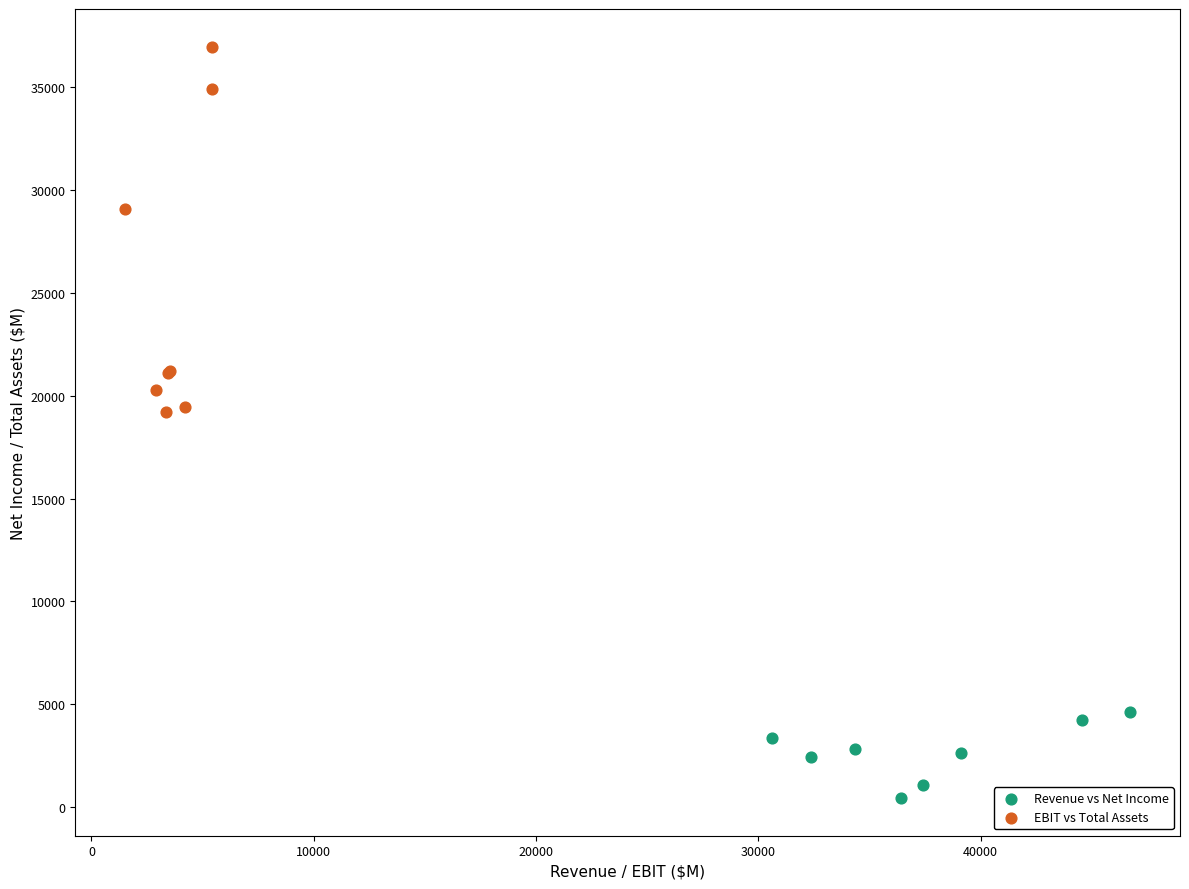

What are all the series names shown in the legend?

Revenue vs Net Income, EBIT vs Total Assets